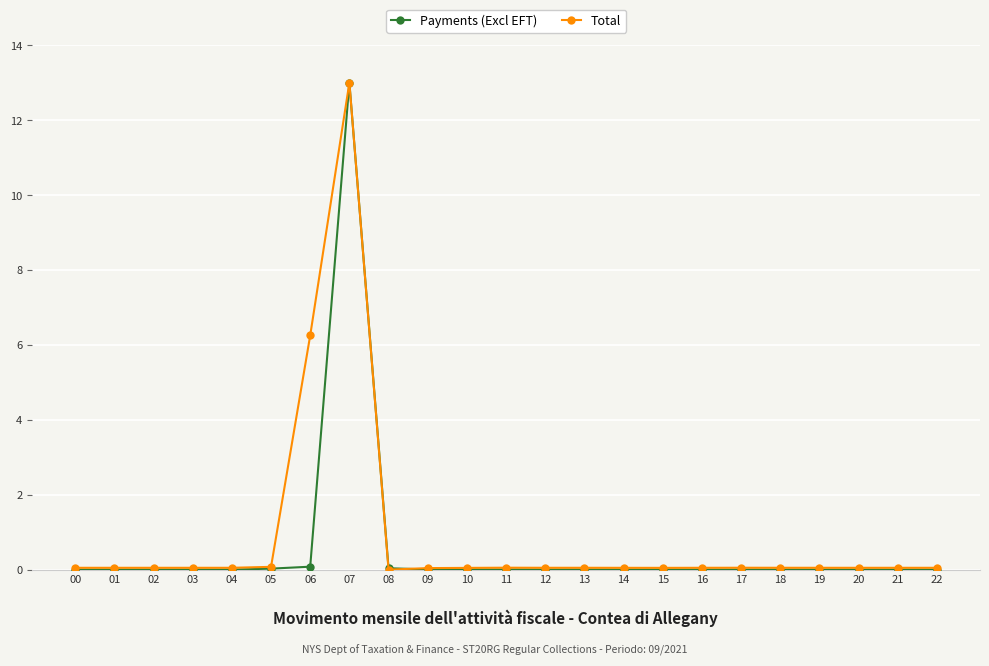

The Total series shows 0.0 at 01. True or false?

True